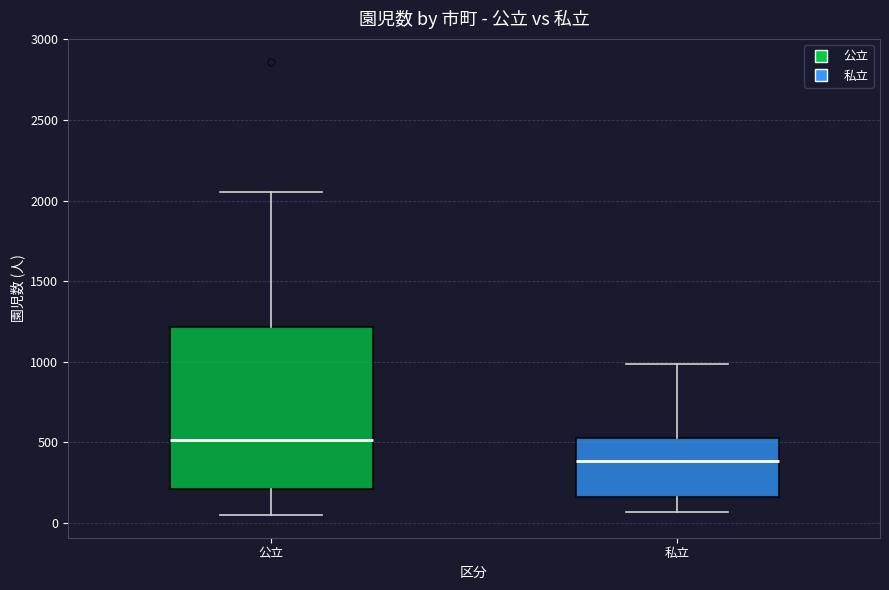

Reading left to right, read every box against the y-axis: the position of its median line, the range the box covers, and the ends of its whiskers. The values are not printed on the chart, so give them approximately, as read against the axis.

公立: median 500, box 200 to 1200, whiskers 50 to 2050
私立: median 400, box 150 to 550, whiskers 50 to 1000